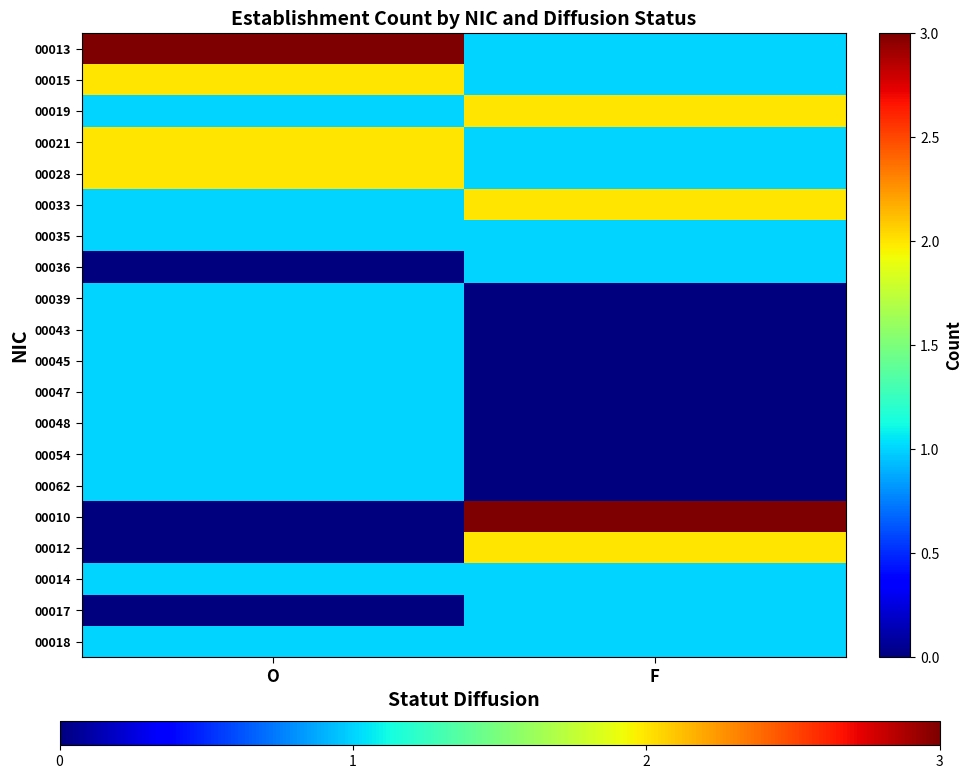

Which series has the largest total across all categories?

00013